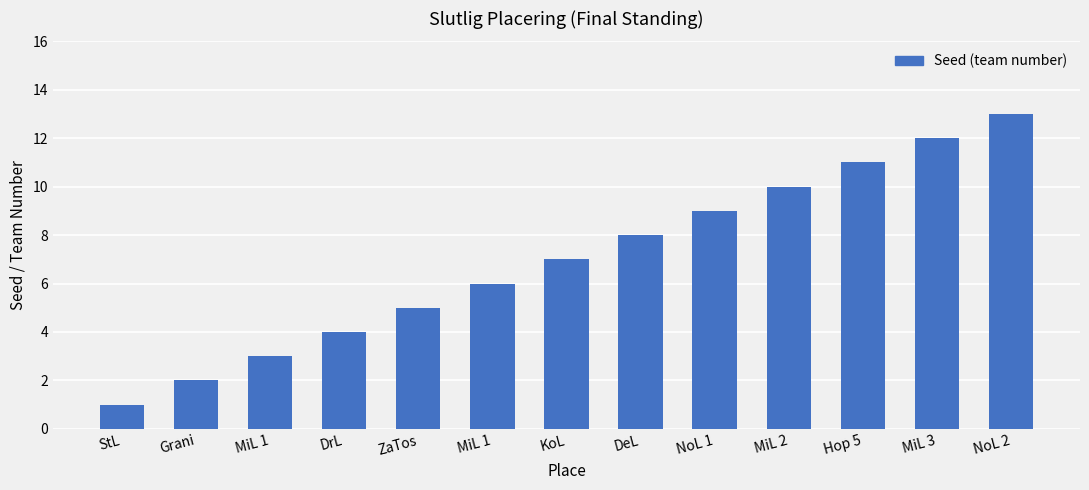

Reading left to right, what are all the values shown in this chart?

1	2	3	4	5	6	7	8	9	10	11	12	13